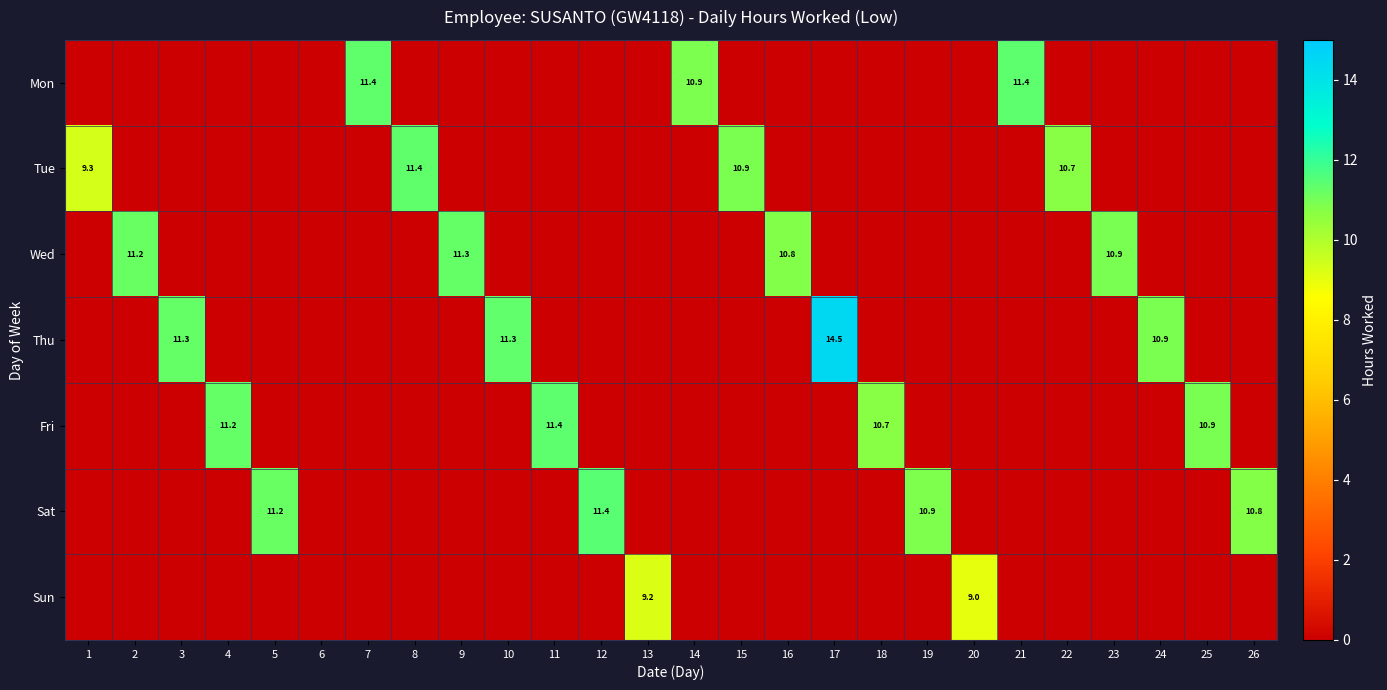

At how many categories does at least one series exceed 6?

25